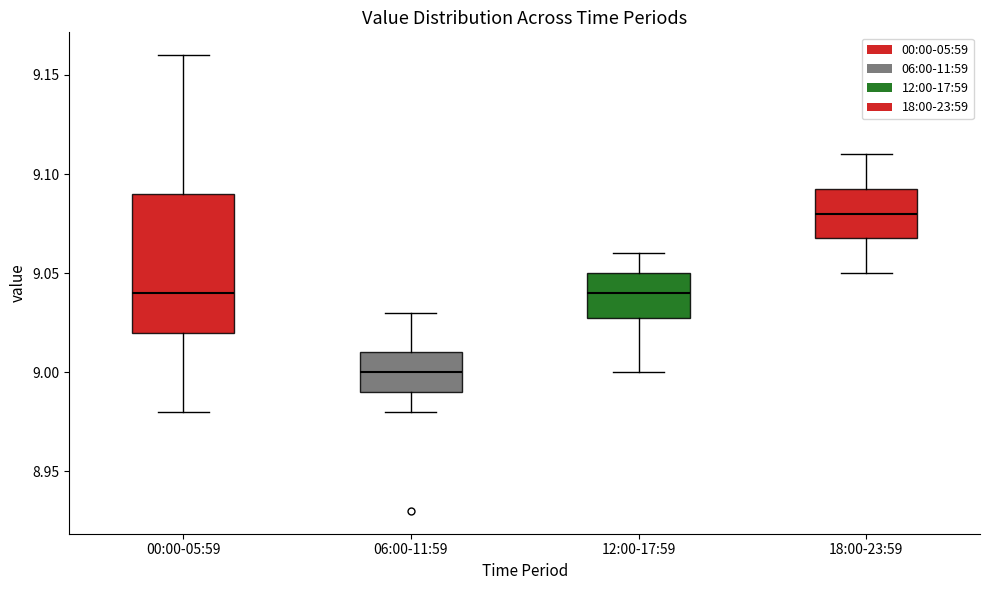

Comparing the boxes themselves (not the whiskers), which one is the tallest?

00:00-05:59